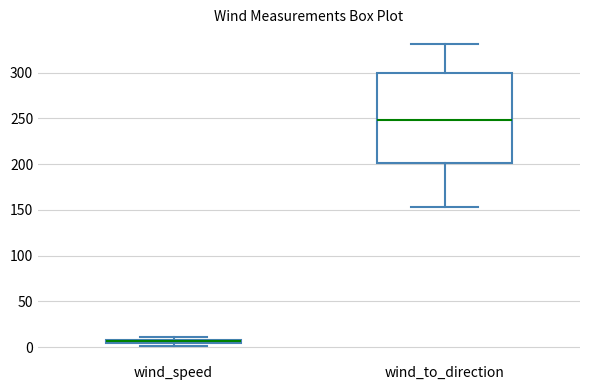

Where does the lower whisker of the box for wind_to_direction end on the y-axis? The values are not printed on the chart, so give them approximately, as read against the axis.

155